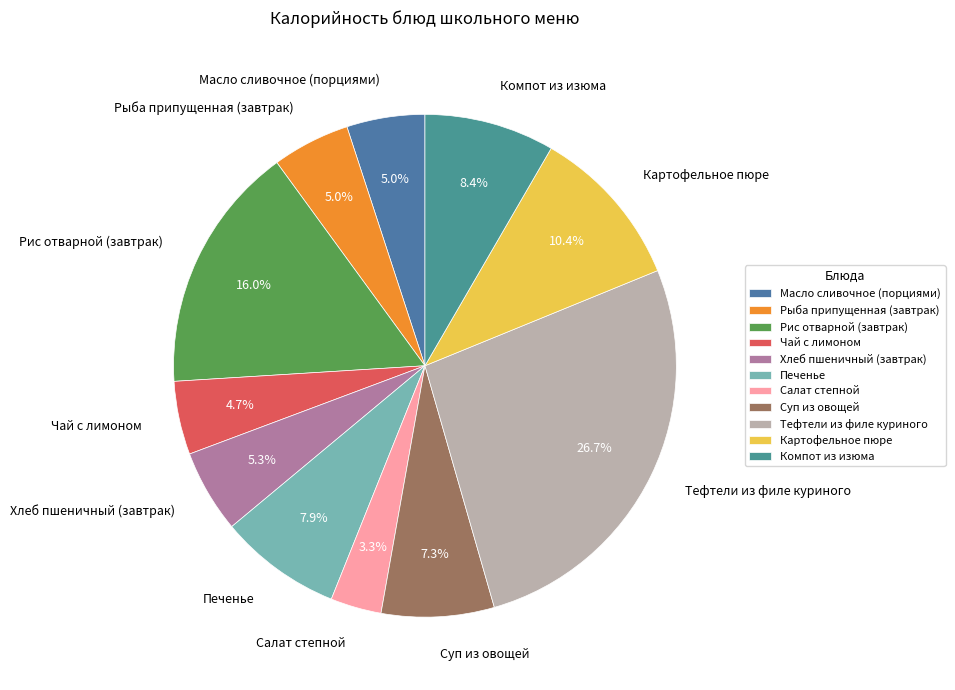

Is Тефтели из филе куриного the majority of the pie?

No